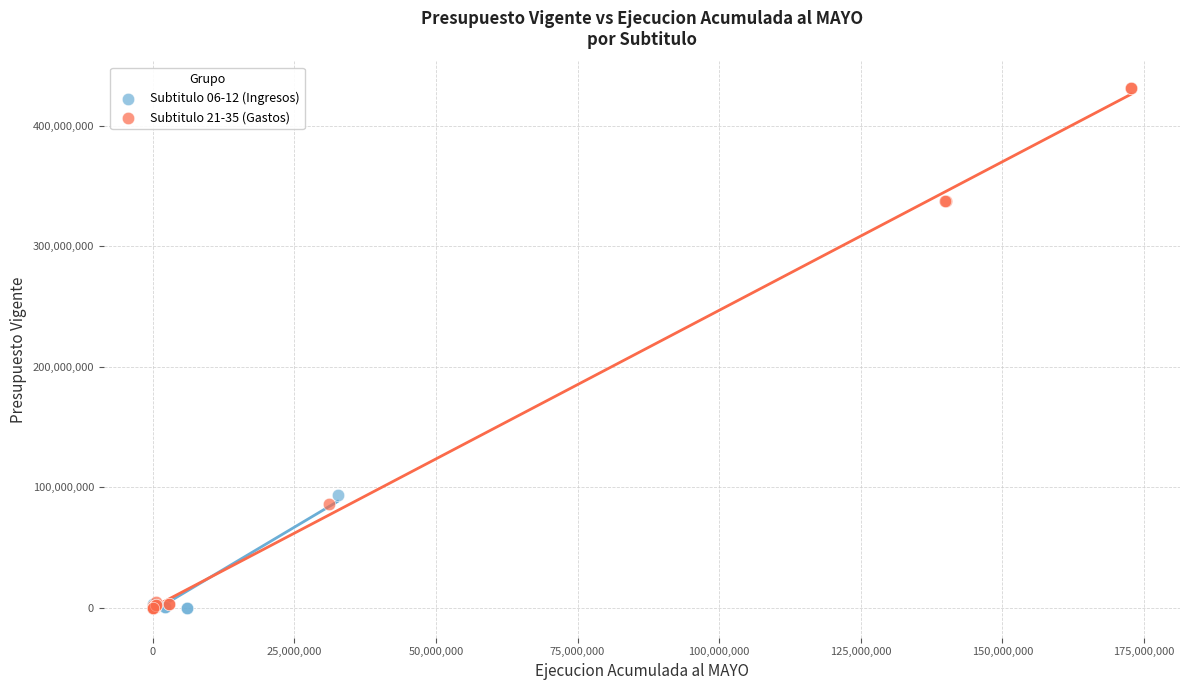

Which series reaches the maximum Y coordinate?

Subtitulo 21-35 (Gastos)